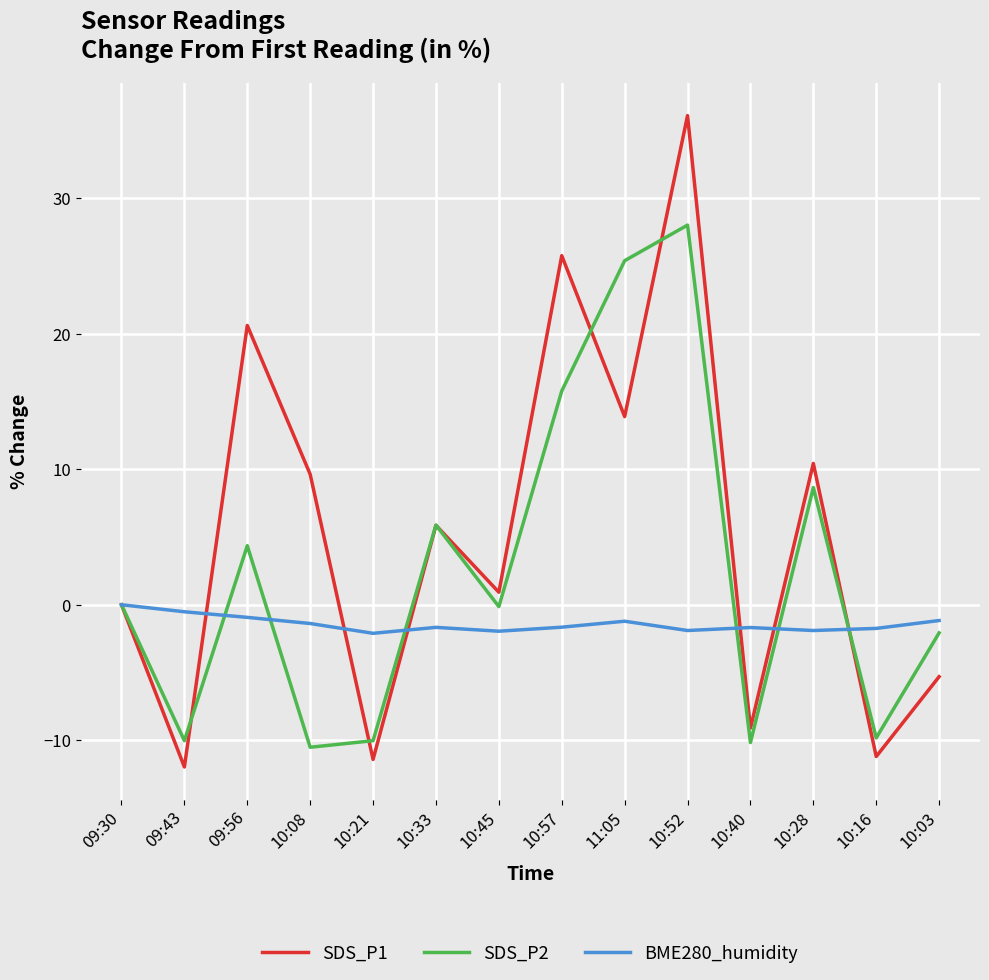

How many lines are shown in the chart?

3